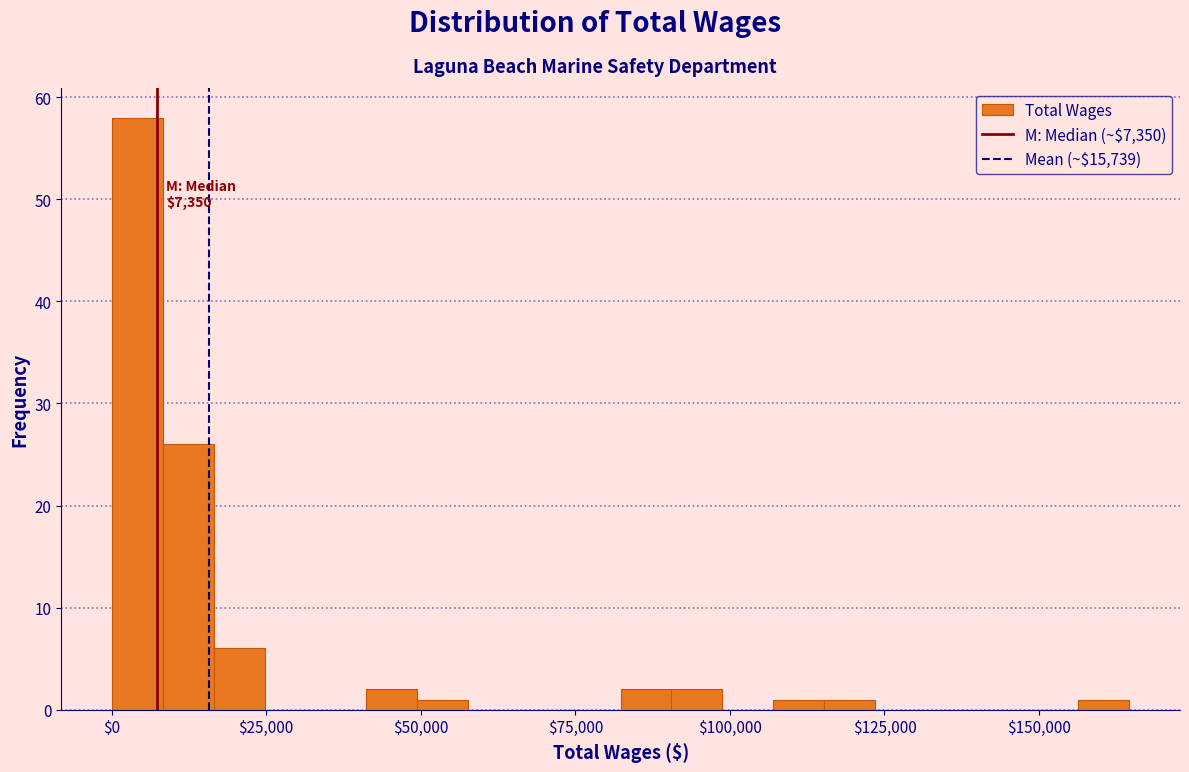

Read against the x-axis, roughly where is the centre of the tallest bar?

5000